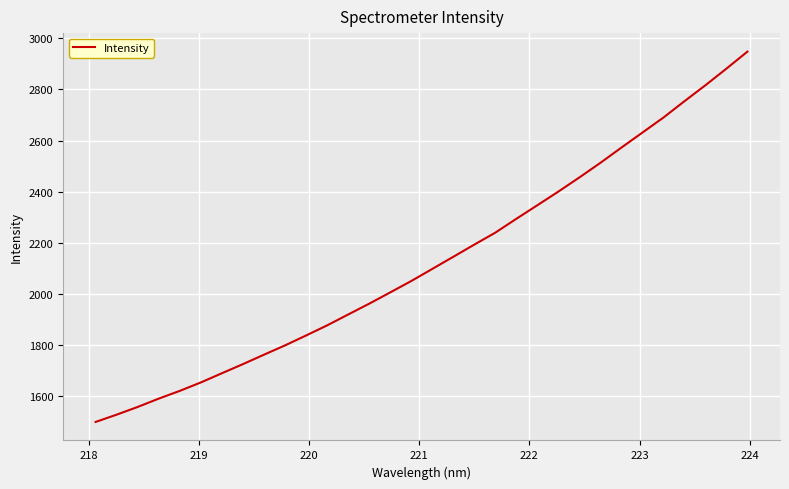

How many lines are shown in the chart?

1